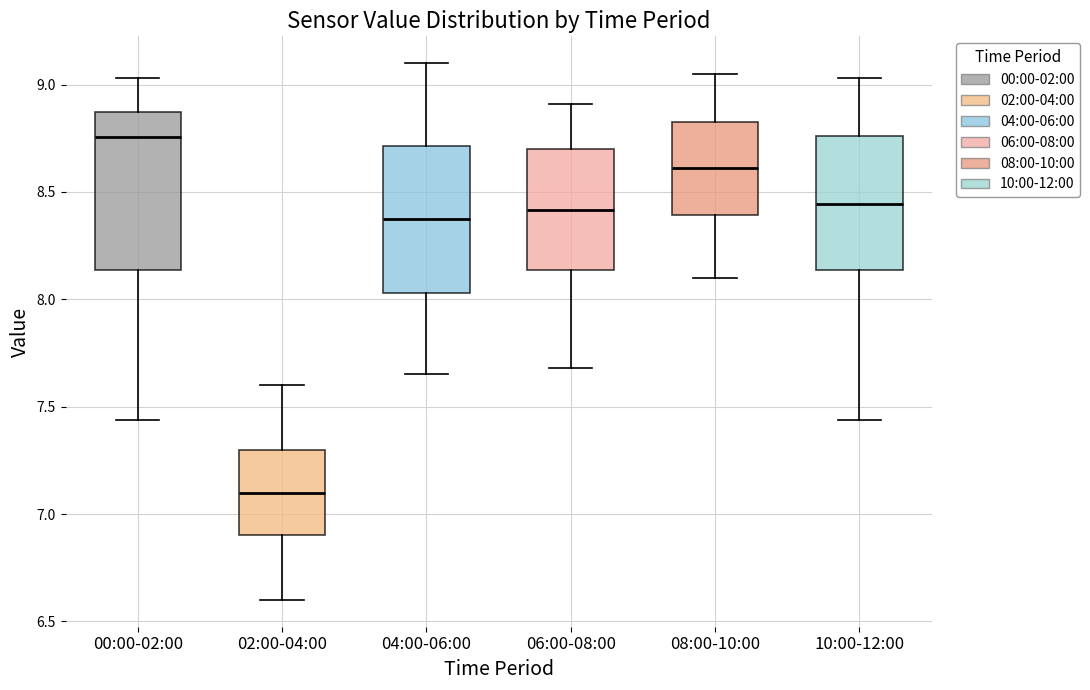

Reading left to right, read every box against the y-axis: the position of its median line, the range the box covers, and the ends of its whiskers. The values are not printed on the chart, so give them approximately, as read against the axis.

00:00-02:00: median 8.75, box 8.15 to 8.85, whiskers 7.45 to 9.05
02:00-04:00: median 7.10, box 6.90 to 7.30, whiskers 6.60 to 7.60
04:00-06:00: median 8.40, box 8.05 to 8.70, whiskers 7.65 to 9.10
06:00-08:00: median 8.40, box 8.15 to 8.70, whiskers 7.70 to 8.90
08:00-10:00: median 8.60, box 8.40 to 8.85, whiskers 8.10 to 9.05
10:00-12:00: median 8.45, box 8.15 to 8.75, whiskers 7.45 to 9.05